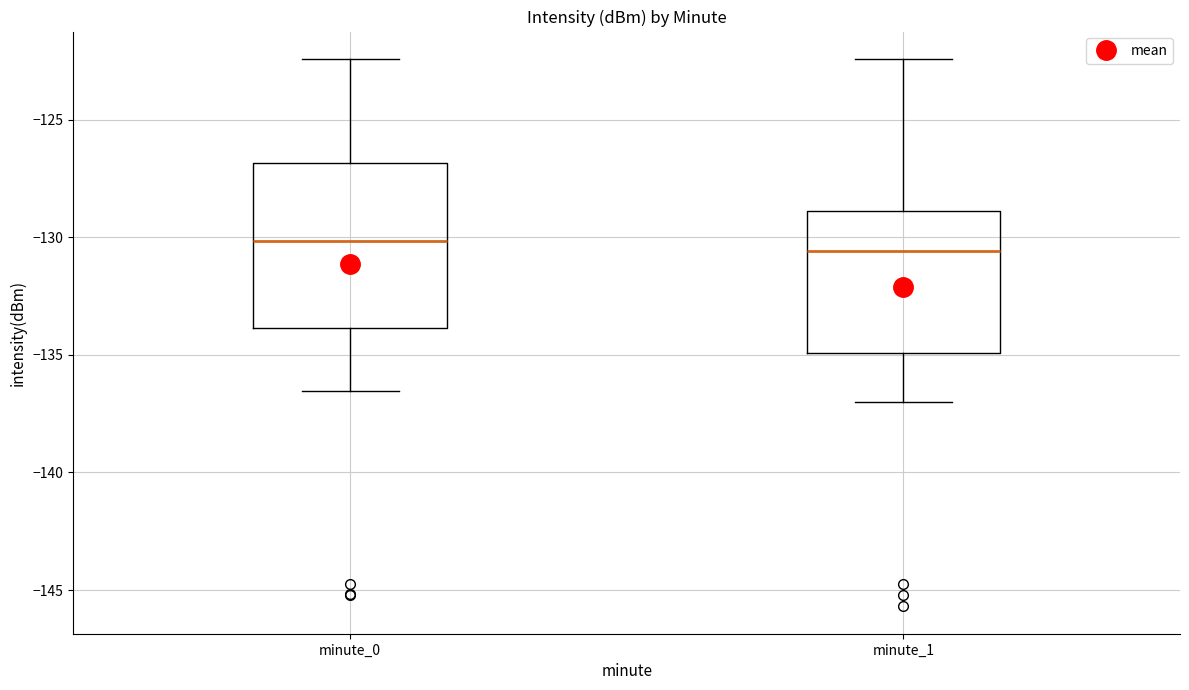

Reading left to right, read every box against the y-axis: the position of its median line, the range the box covers, and the ends of its whiskers. The values are not printed on the chart, so give them approximately, as read against the axis.

minute_0: median -130.0, box -134.0 to -127.0, whiskers -136.5 to -122.5
minute_1: median -130.5, box -135.0 to -129.0, whiskers -137.0 to -122.5